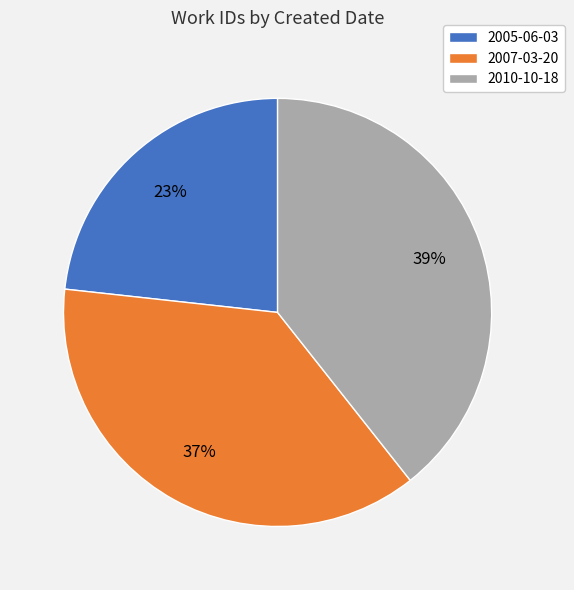

Is 2007-03-20 the majority of the pie?

No